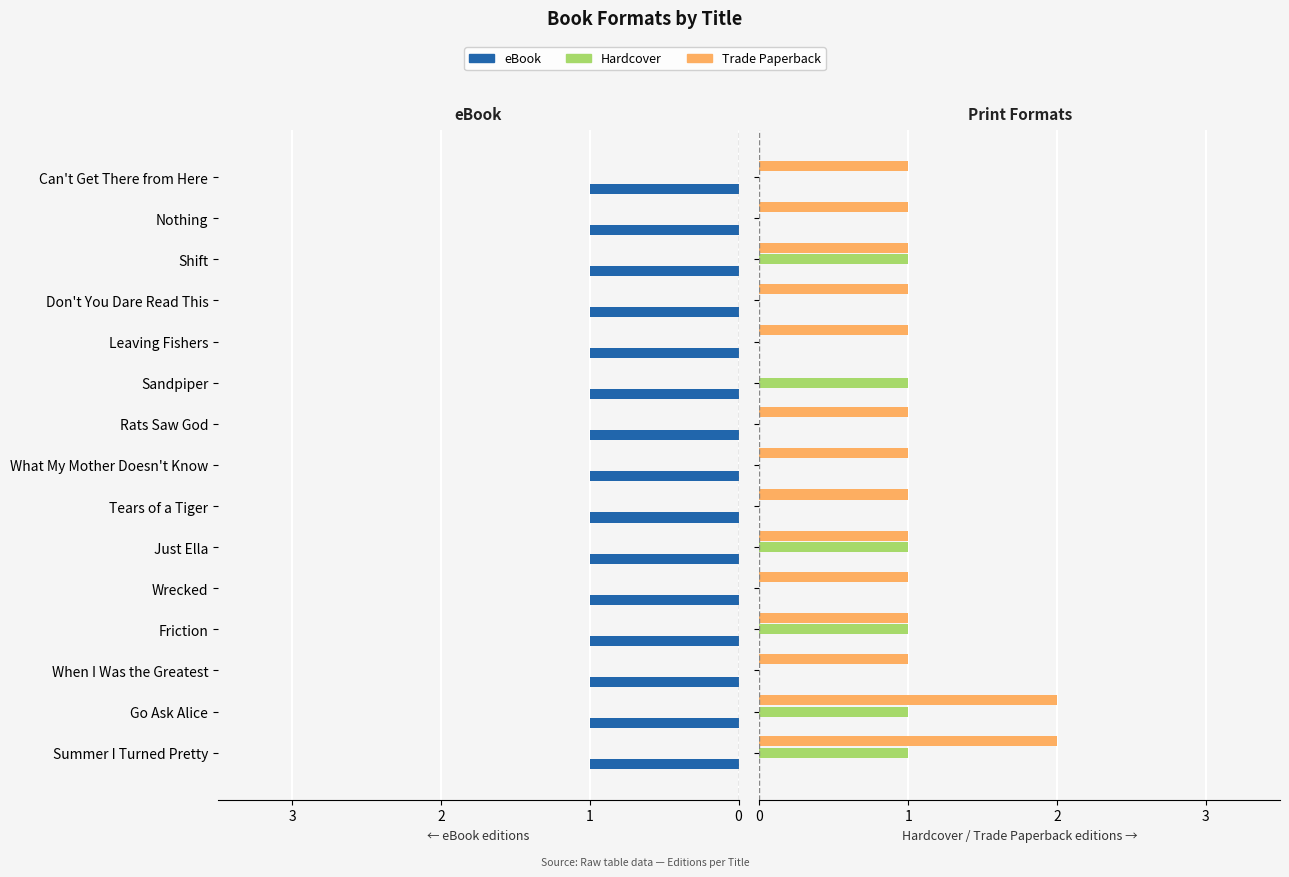

At 0, list the series in order from smallest to largest.

eBook, Hardcover, Trade Paperback